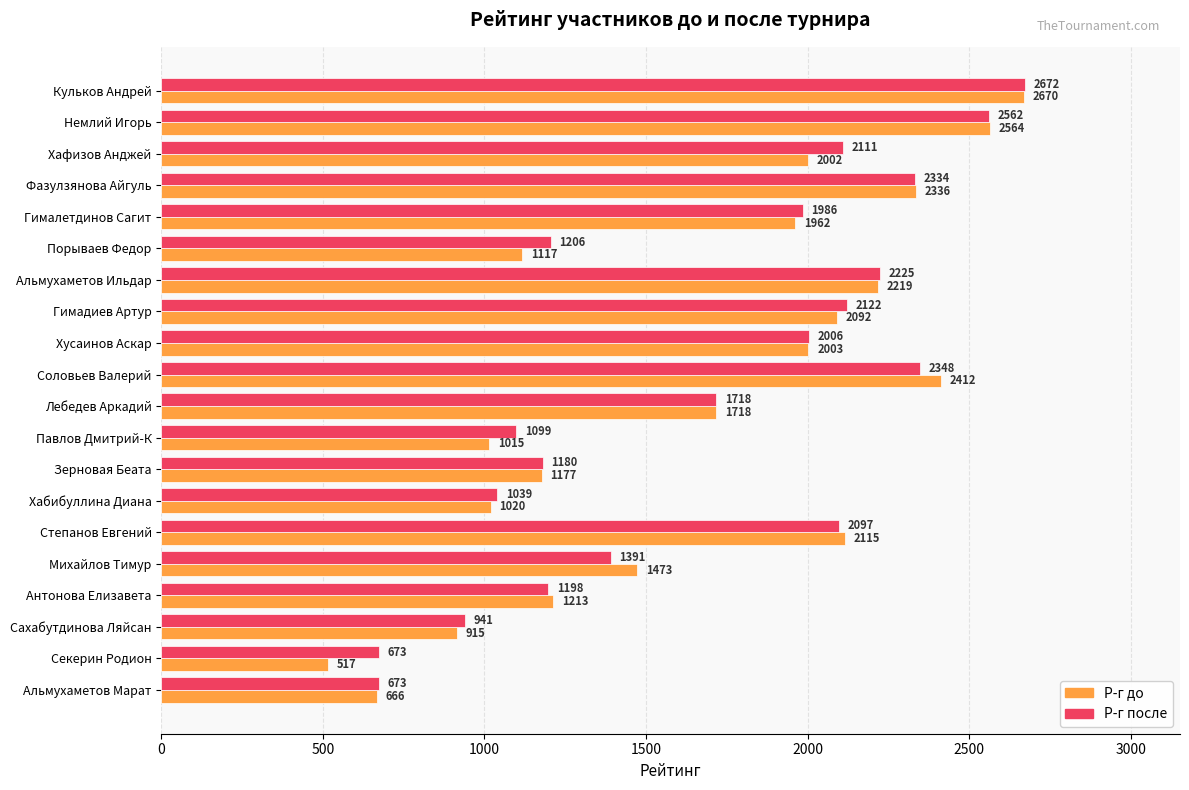

Is the value of Р-г до at Немлий Игорь greater than the value of Р-г после at Гимадиев Артур?

Yes